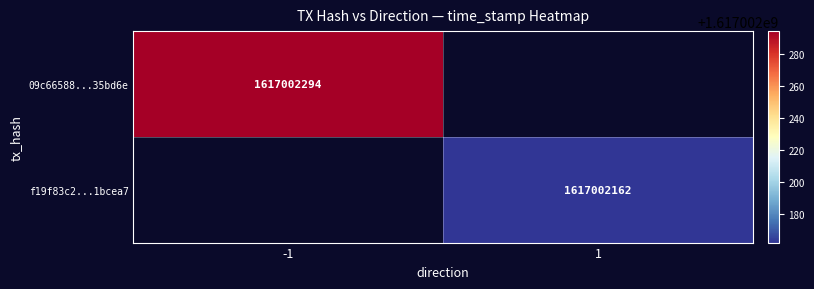

The f19f83c28b75247b8f478852fde43a3b41bcea7 series shows 1 at direction. True or false?

True